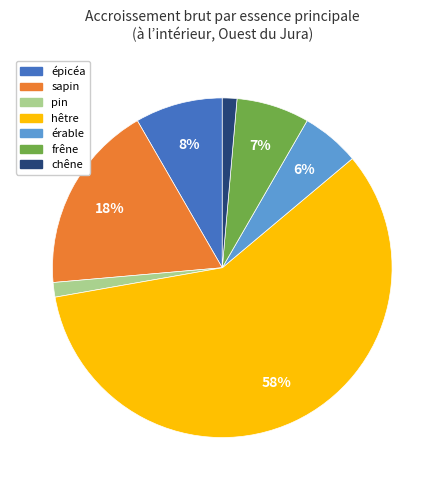

How many segments does this pie chart have?

7